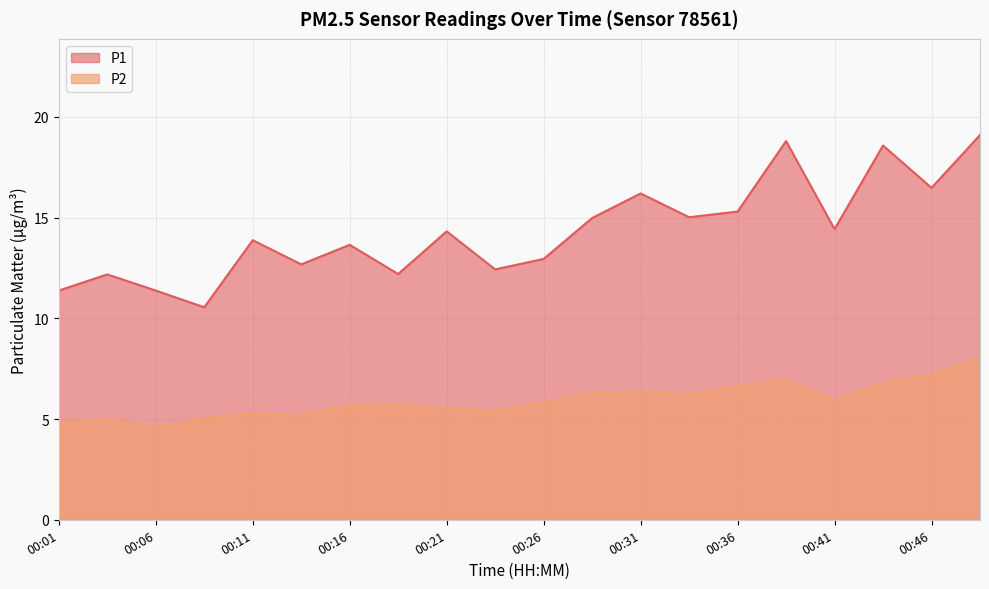

What is the highest value of the P1 series?

19.1